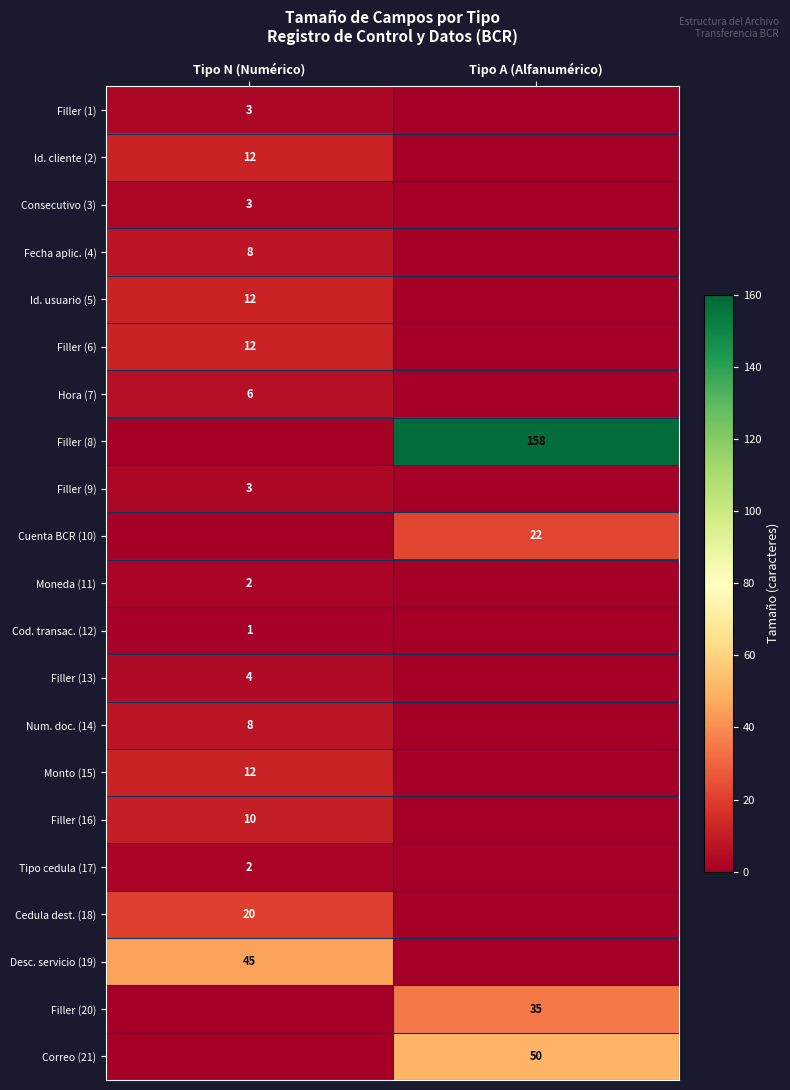

The value of Id. cliente (2) at Tipo N (Numérico) is 16. True or false?

False